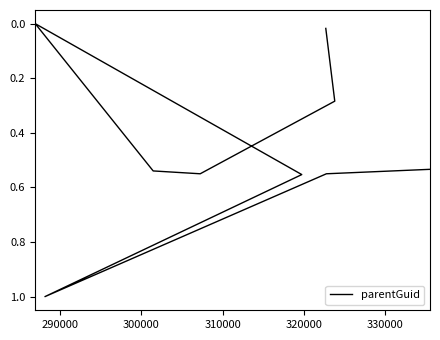

At which label is the value closest to 0?

320000